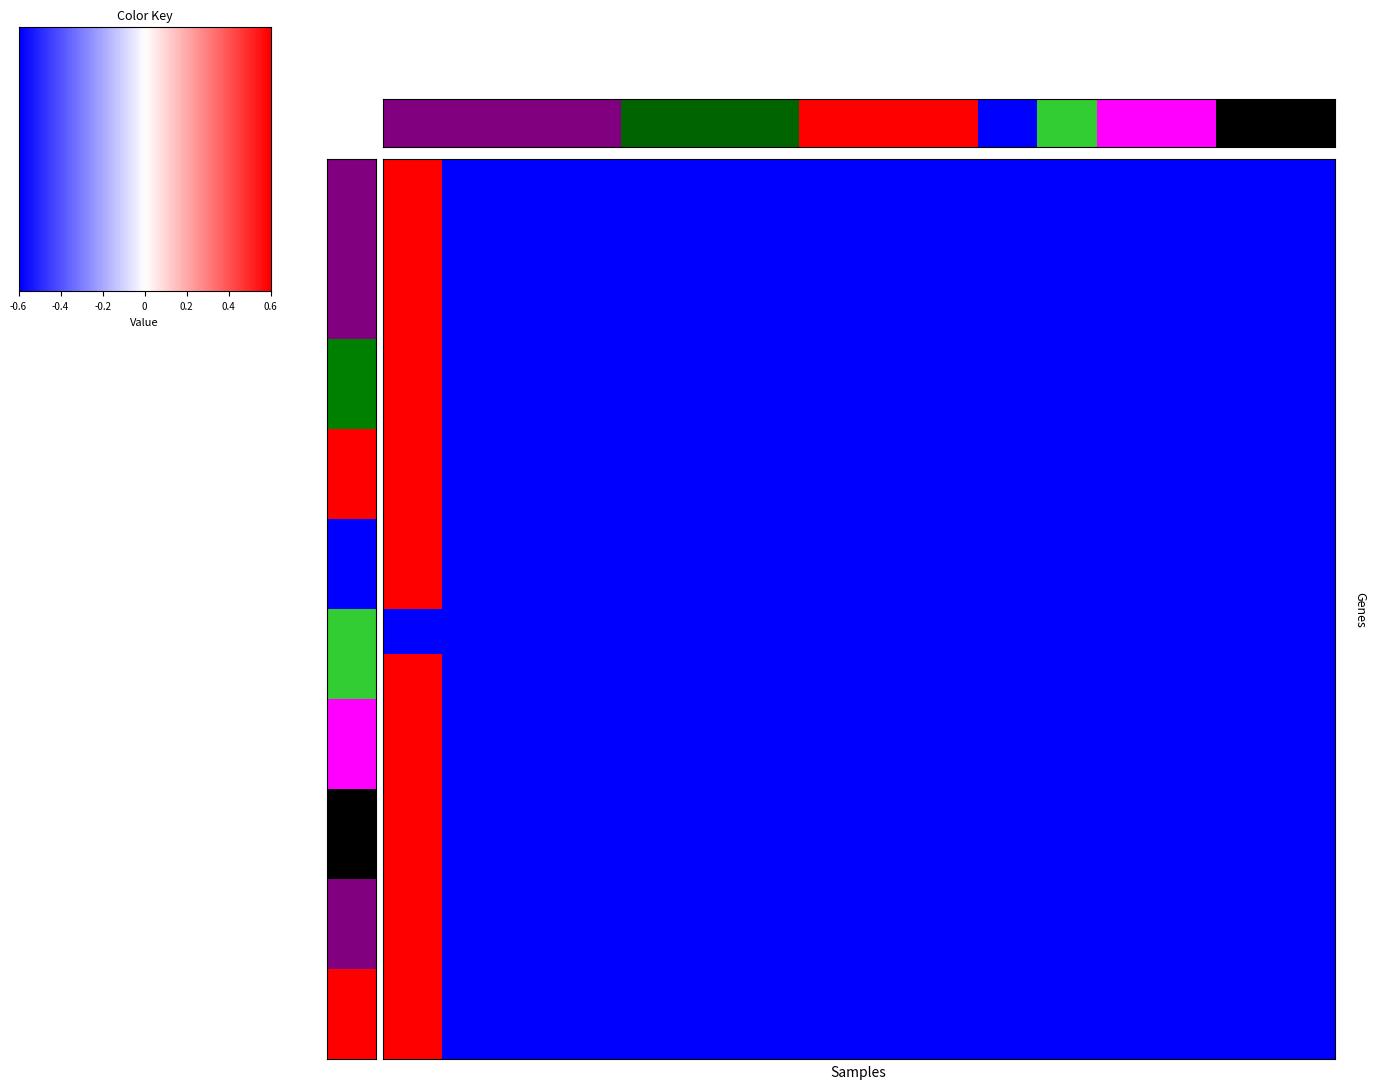

At how many categories does at least one series exceed 0?

1